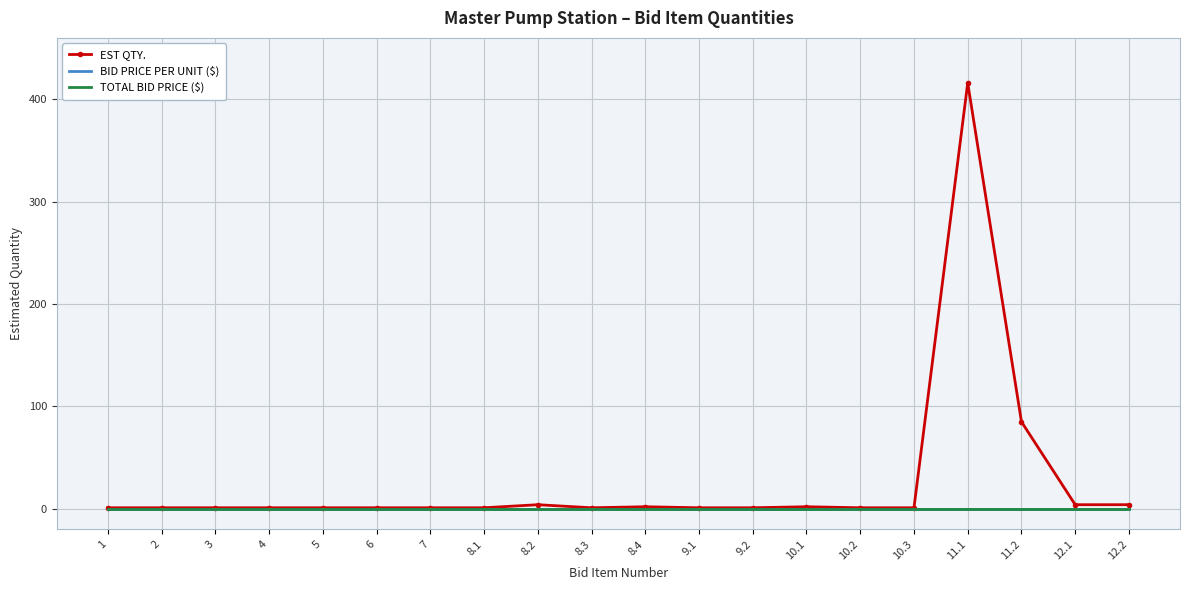

Which series changed the most between 8.3 and 10.1?

EST QTY.